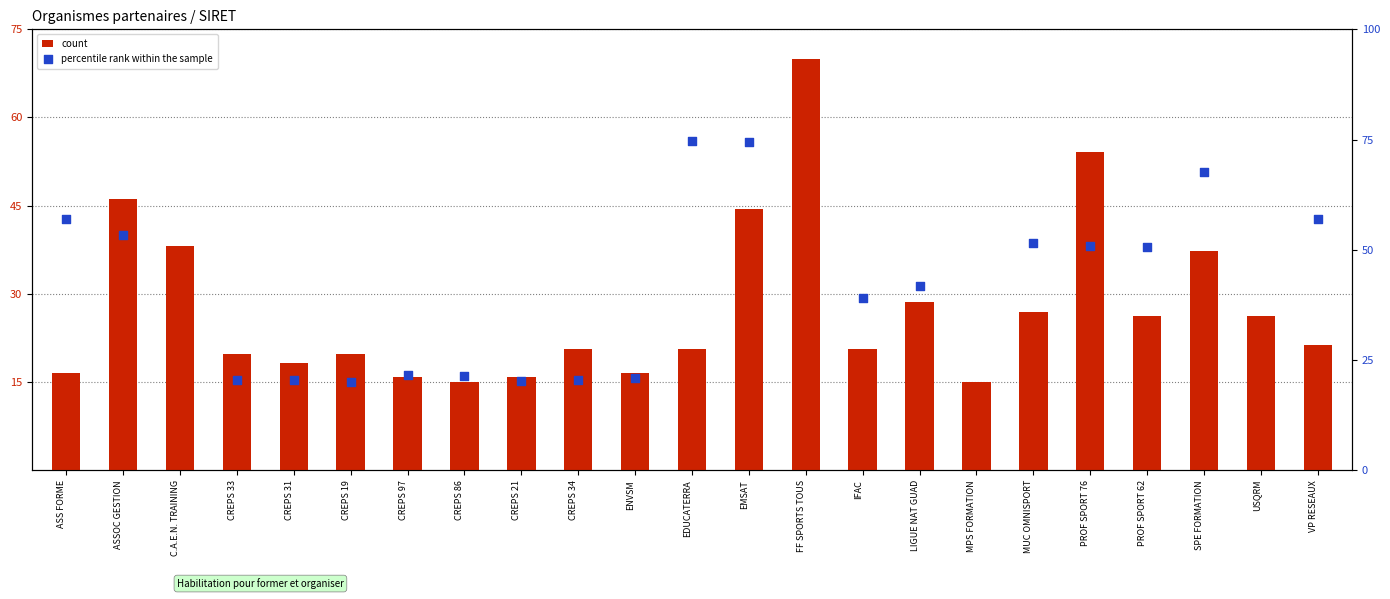

At how many categories does at least one series exceed 37?

15